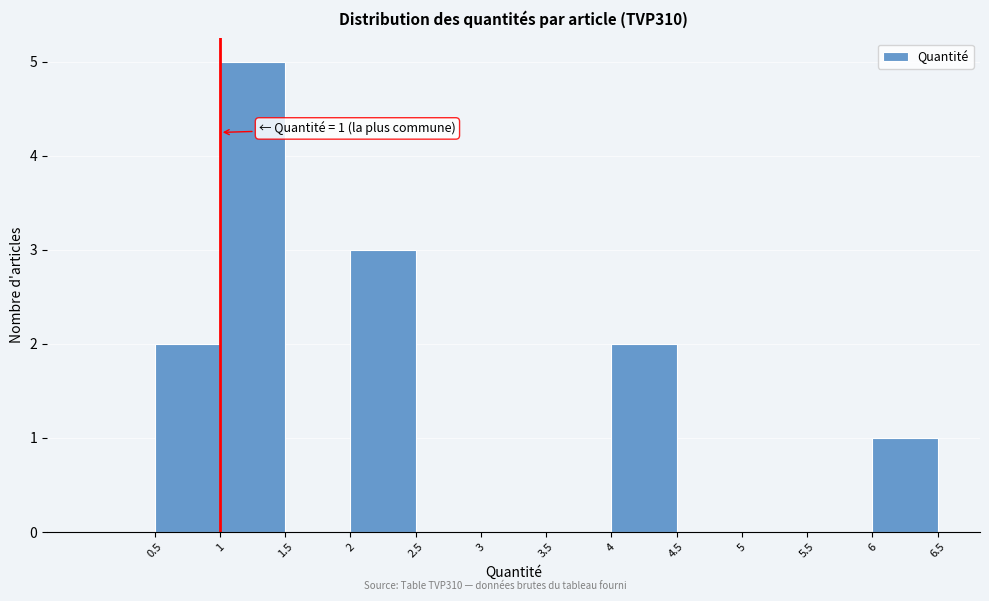

Over which range of the x-axis is the bar tallest?

1.0 to 1.5